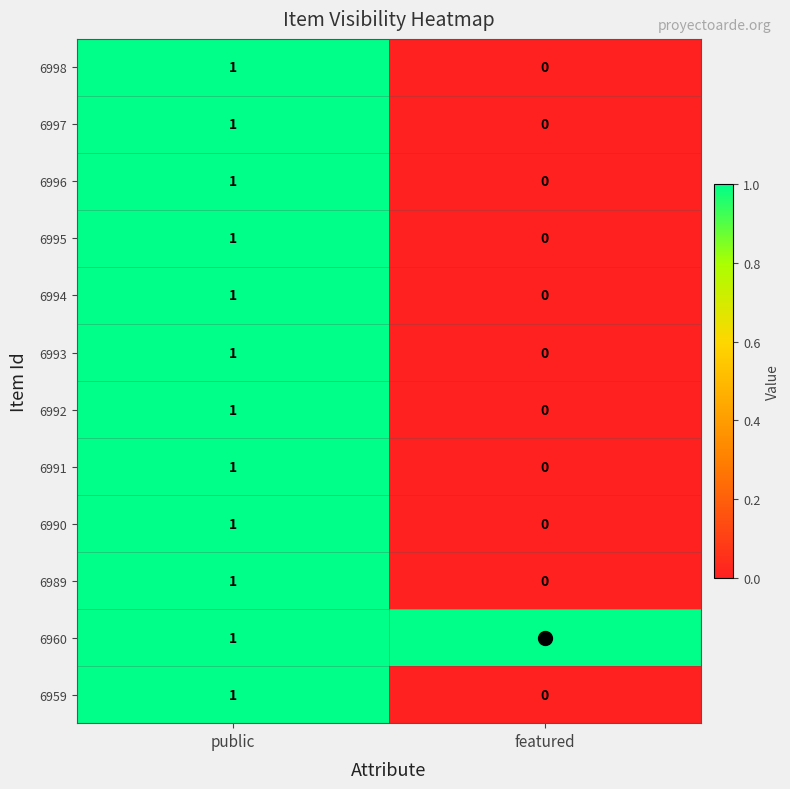

At which label does 6989 reach its peak?

public